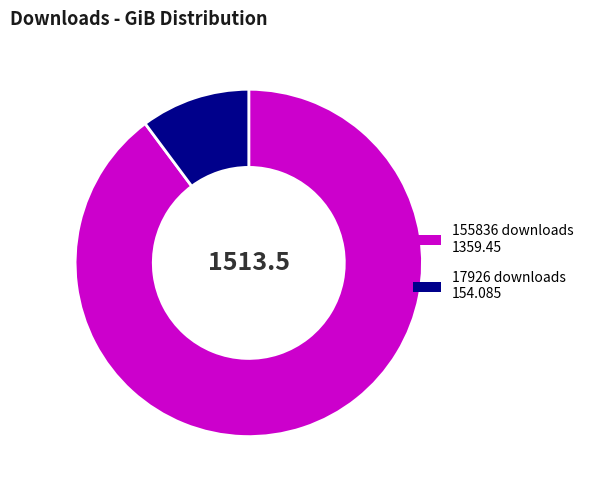

Does any single category account for the majority?

Yes